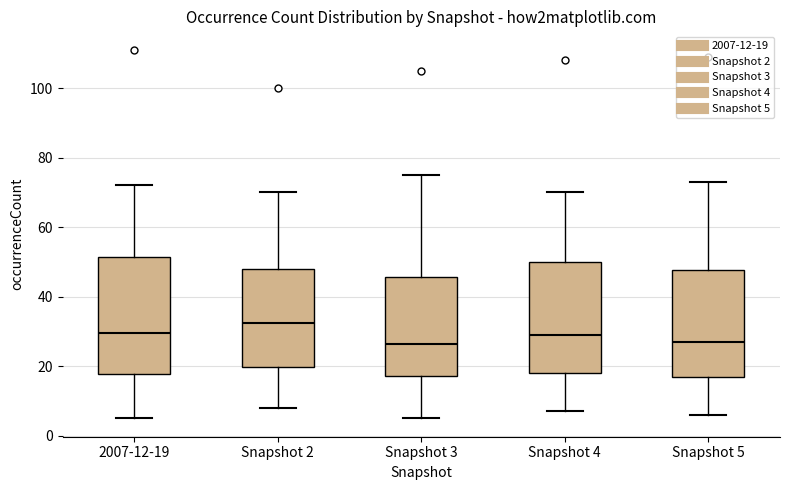

Reading left to right, transcribe this box plot: for each box, give where its median line is, the range the box spans, and where its two whiskers end, as read against the y-axis. The values are not printed on the chart, so give them approximately, as read against the axis.

2007-12-19: median 30, box 18 to 52, whiskers 6 to 72
Snapshot 2: median 32, box 20 to 48, whiskers 8 to 70
Snapshot 3: median 26, box 18 to 46, whiskers 6 to 76
Snapshot 4: median 30, box 18 to 50, whiskers 8 to 70
Snapshot 5: median 28, box 18 to 48, whiskers 6 to 74